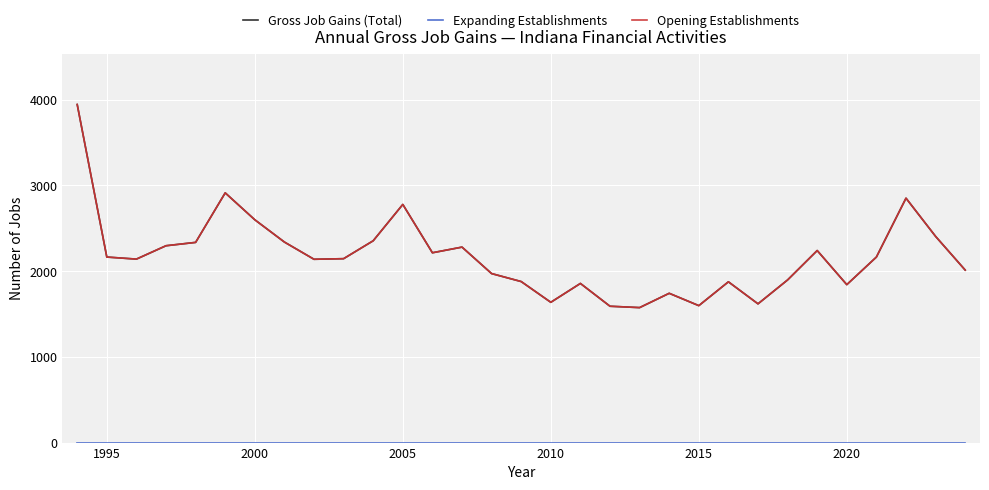

Is this an area chart (filled region under the line)?

No